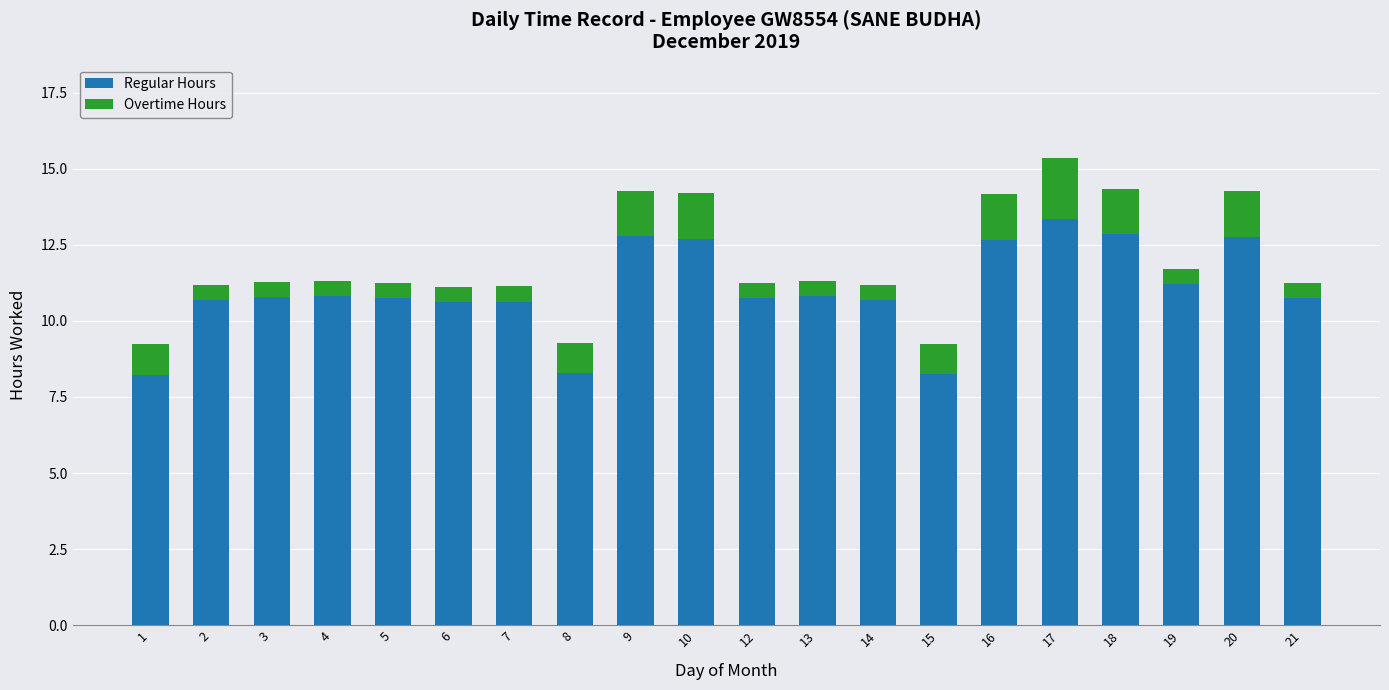

Count the number of categories in the chart.

20